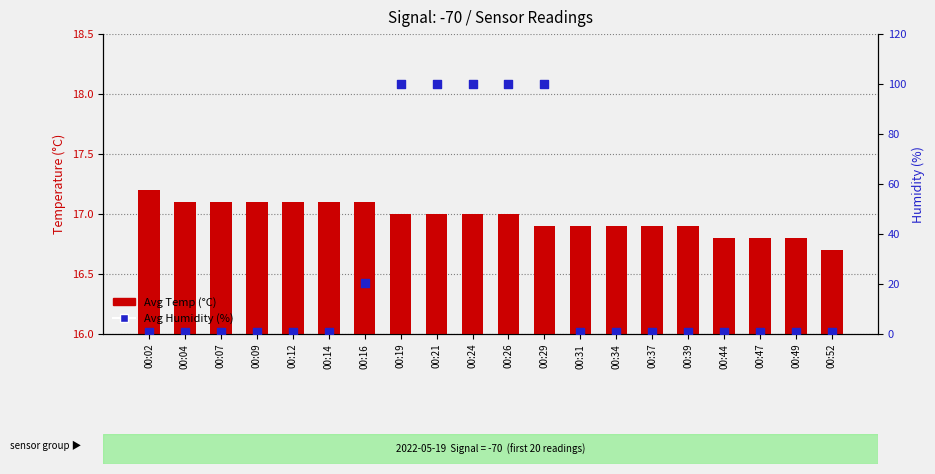

What are all the series names shown in the legend?

Avg Temp (°C), Avg Humidity (%)